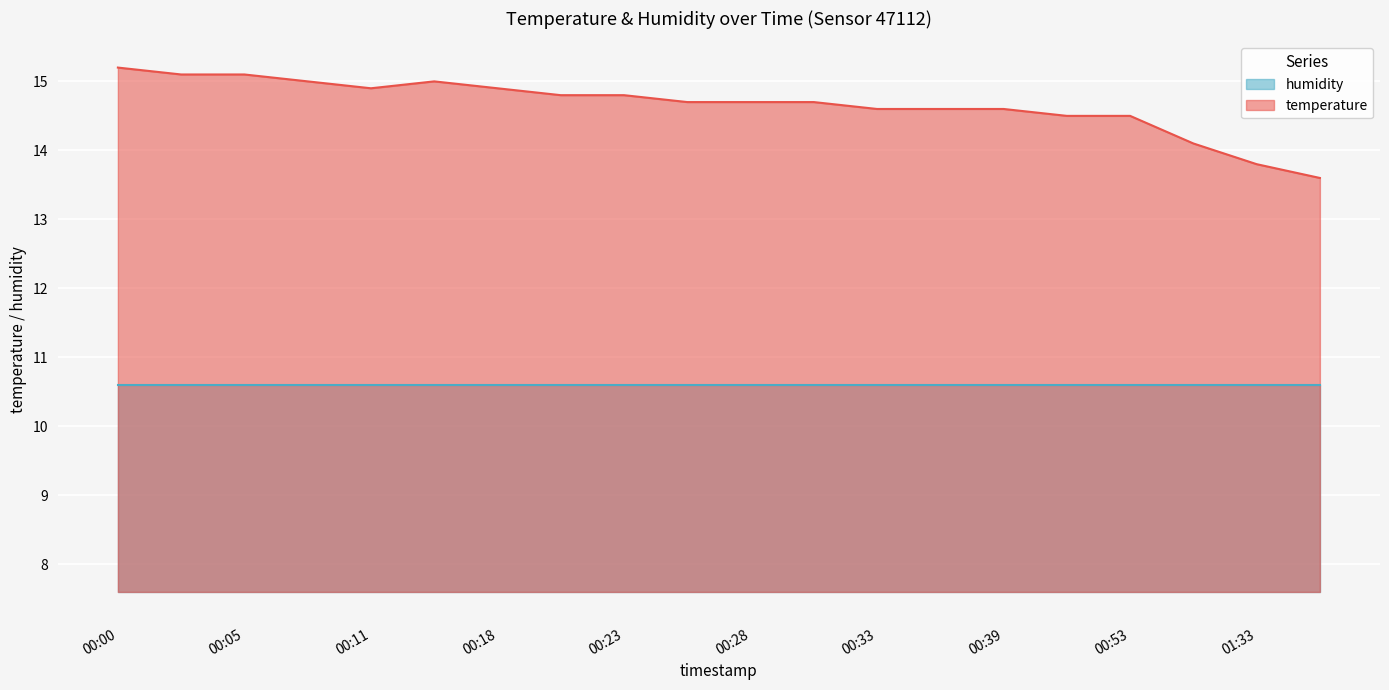

What is the label of the 10th point from the left?

00:26